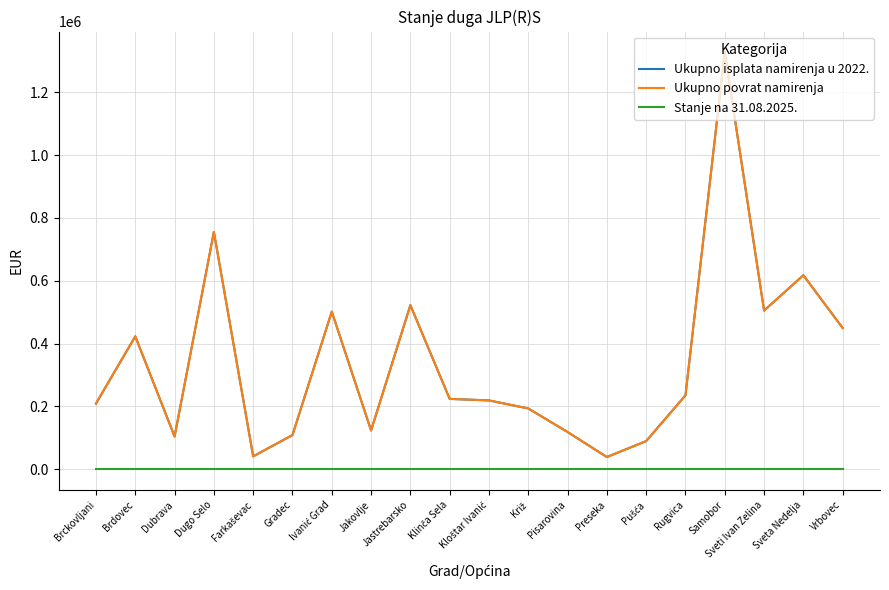

Which series has the largest total across all categories?

Ukupno isplata namirenja u 2022.